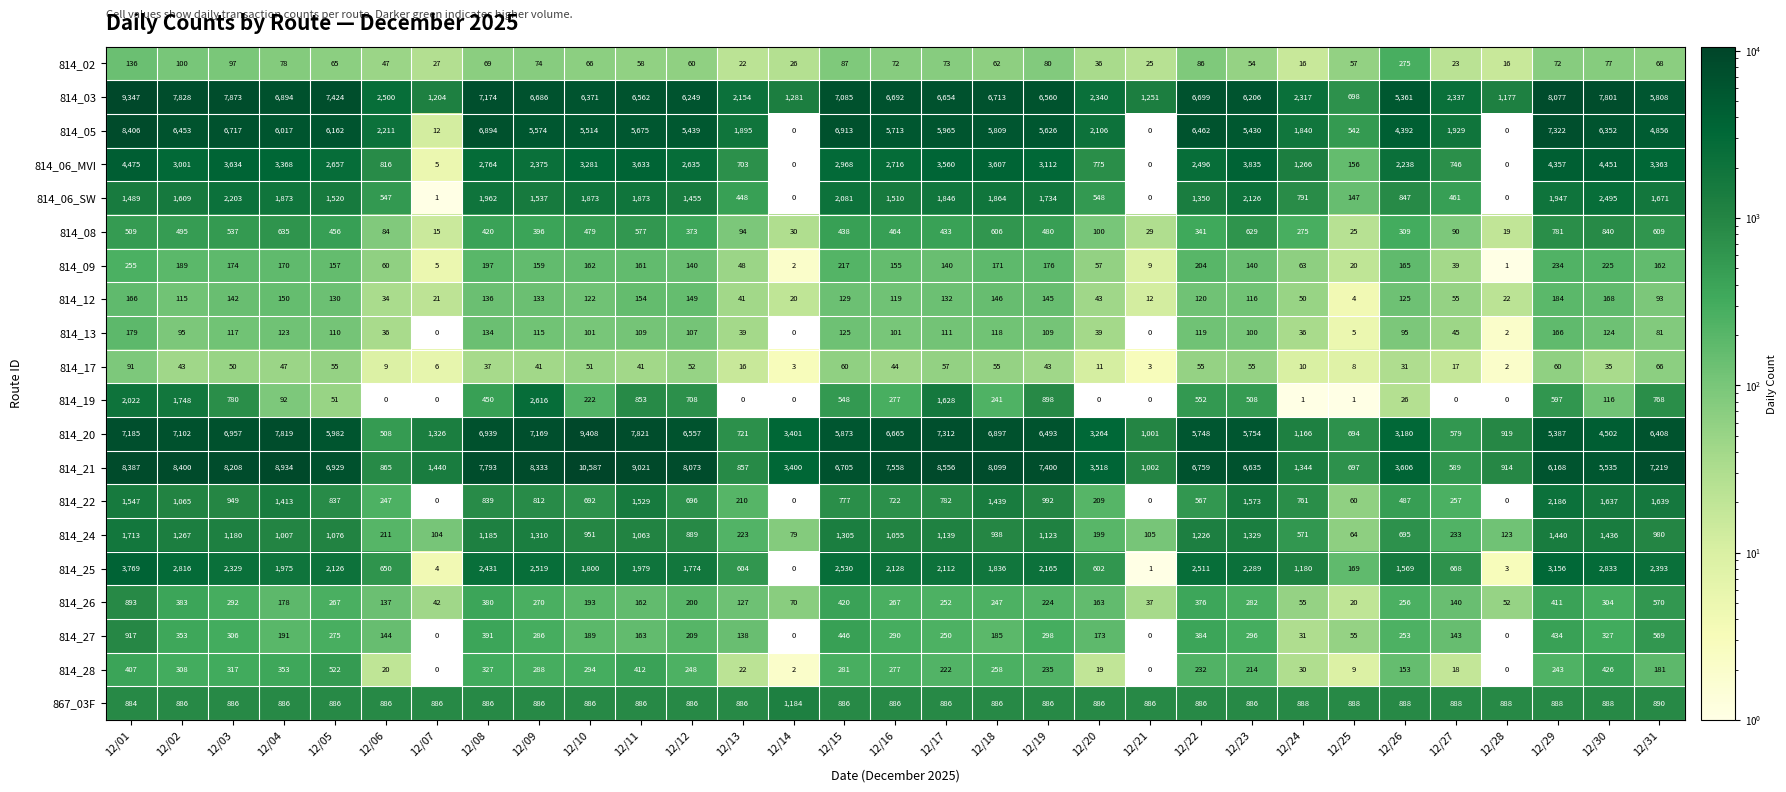

What is the average value of the 814_08 series?

373